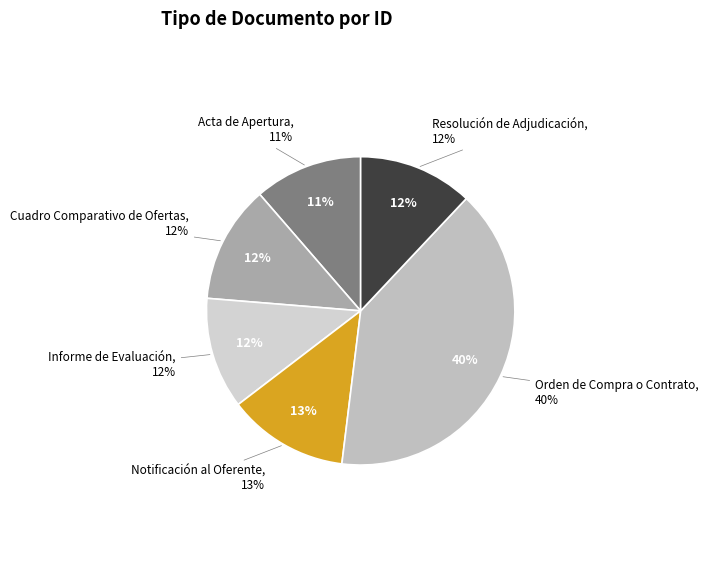

Between Resolución de Adjudicación and Acta de Apertura, which is larger?

Resolución de Adjudicación